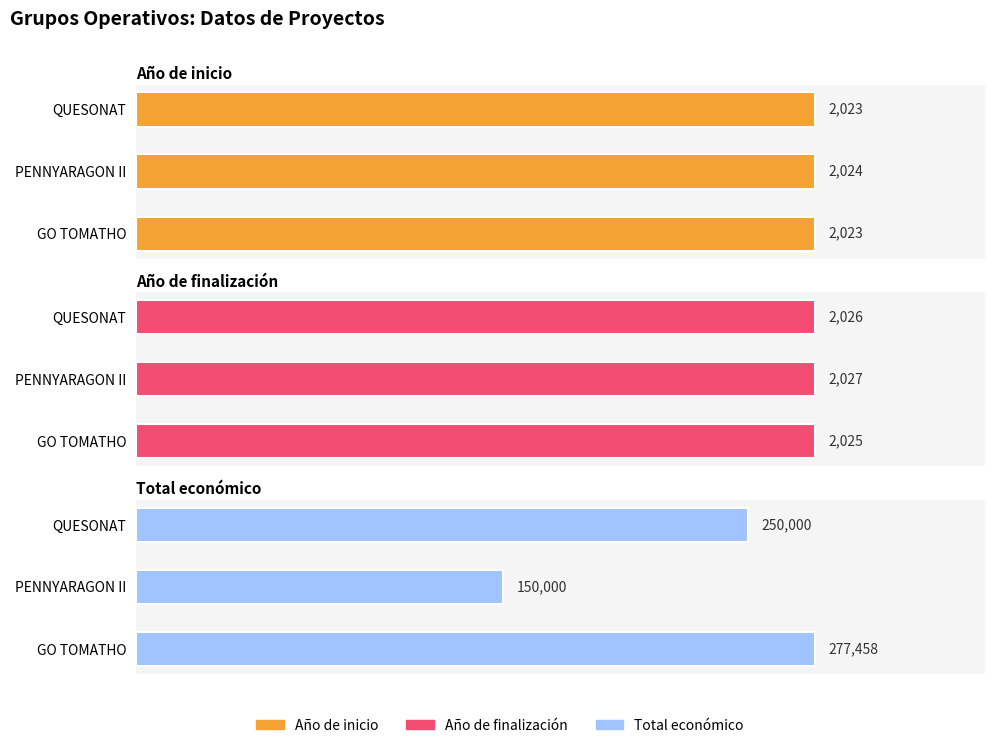

What are all the series names shown in the legend?

Año de inicio, Año de finalización, Total económico